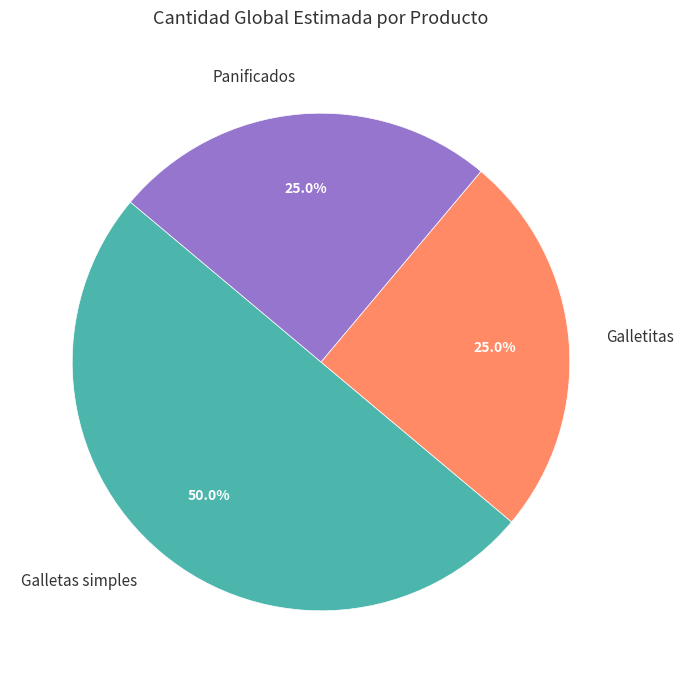

How much of the chart is everything except Panificados?

75.0%